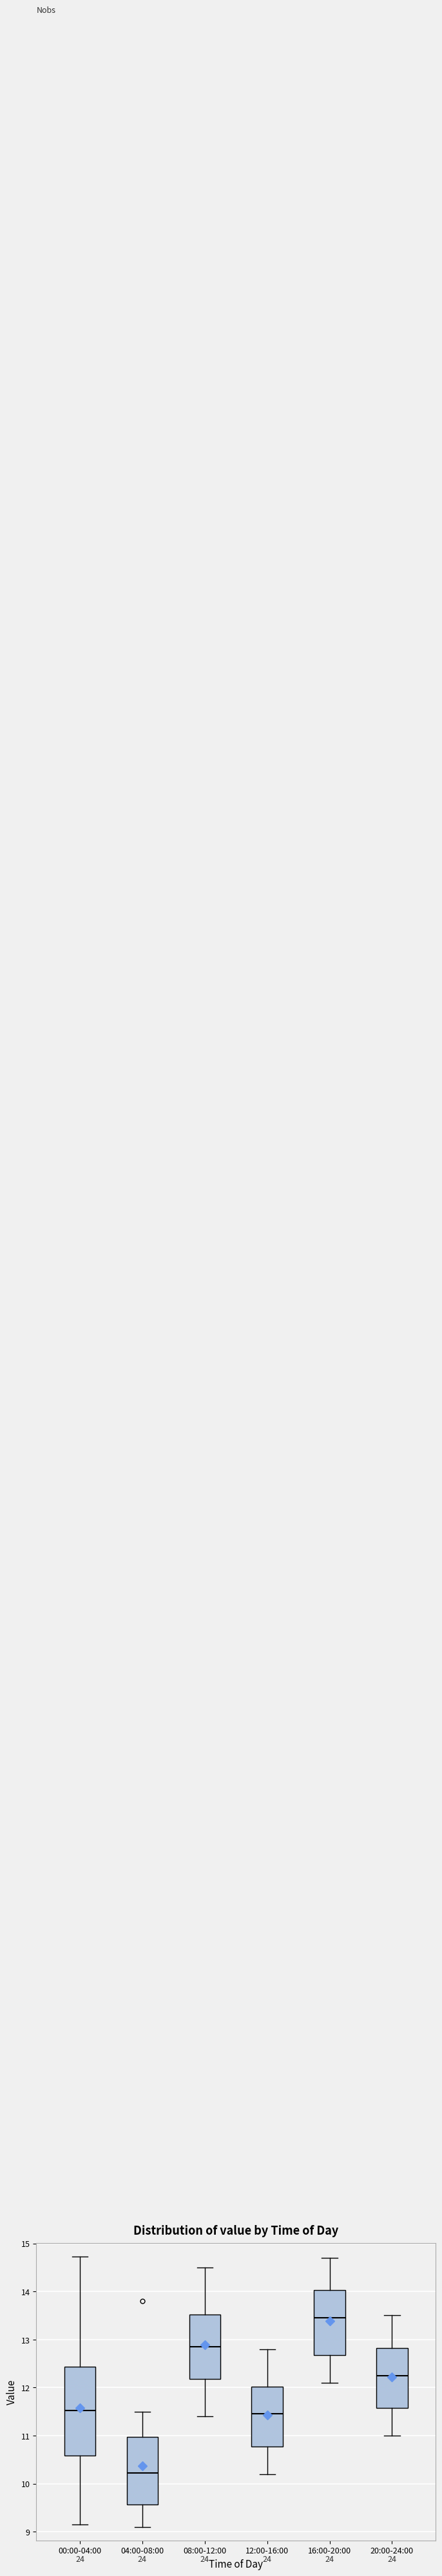

Which box has the lowest median line?

04:00-08:00